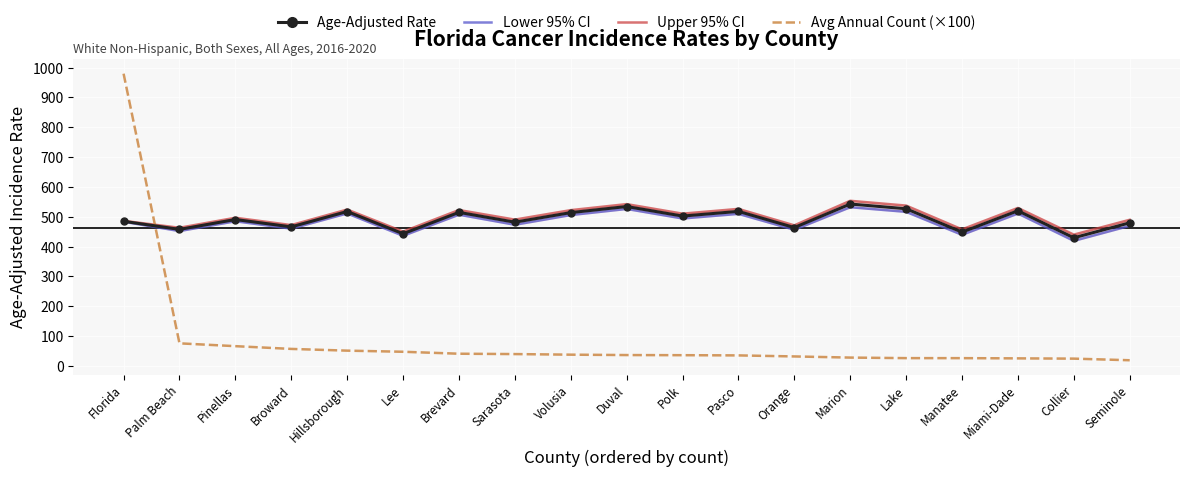

What is the sum of all Age-Adjusted Rate values?

9334.3